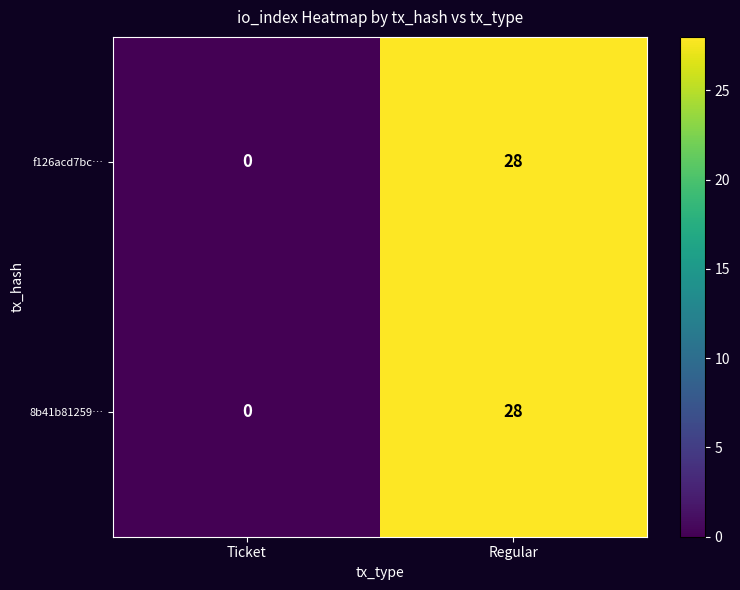

At which category does the chart reach its minimum across all series?

Ticket